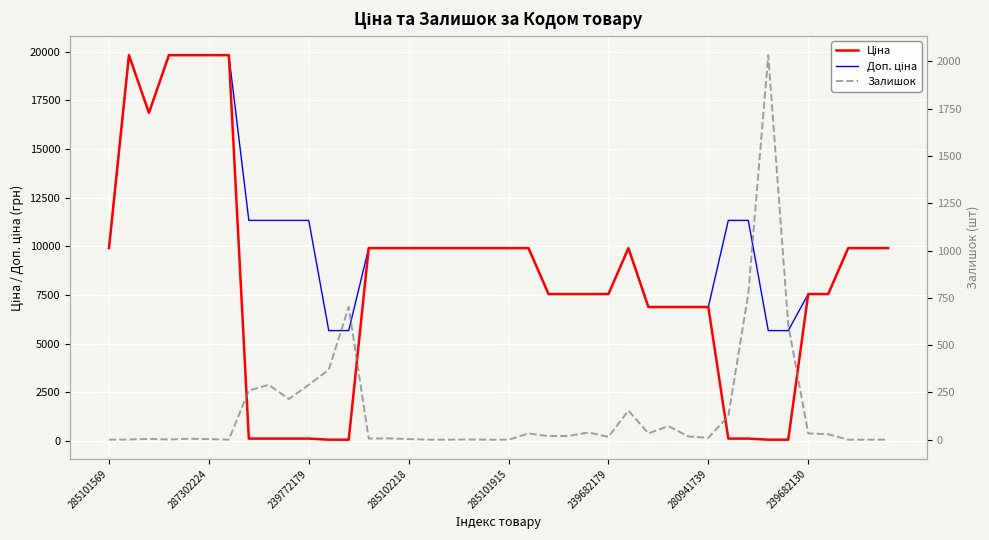

What are all the series names shown in the legend?

Ціна, Доп. ціна, Залишок